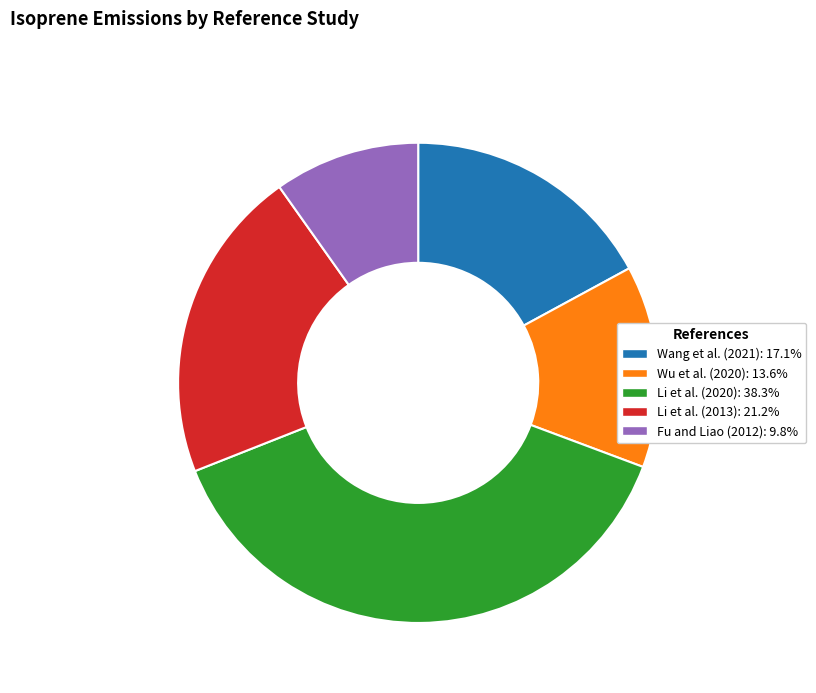

Combined, do Wang et al. (2021) and Li et al. (2013) account for over 50%?

No